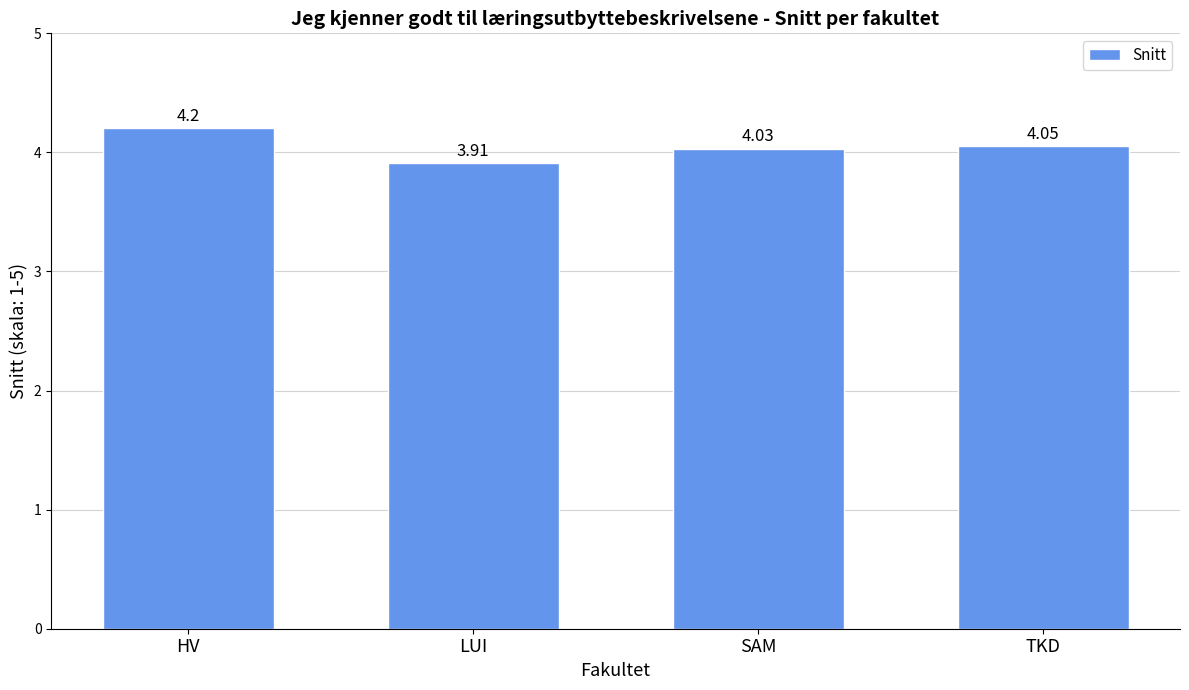

What is the label of the 3rd bar from the left?

SAM